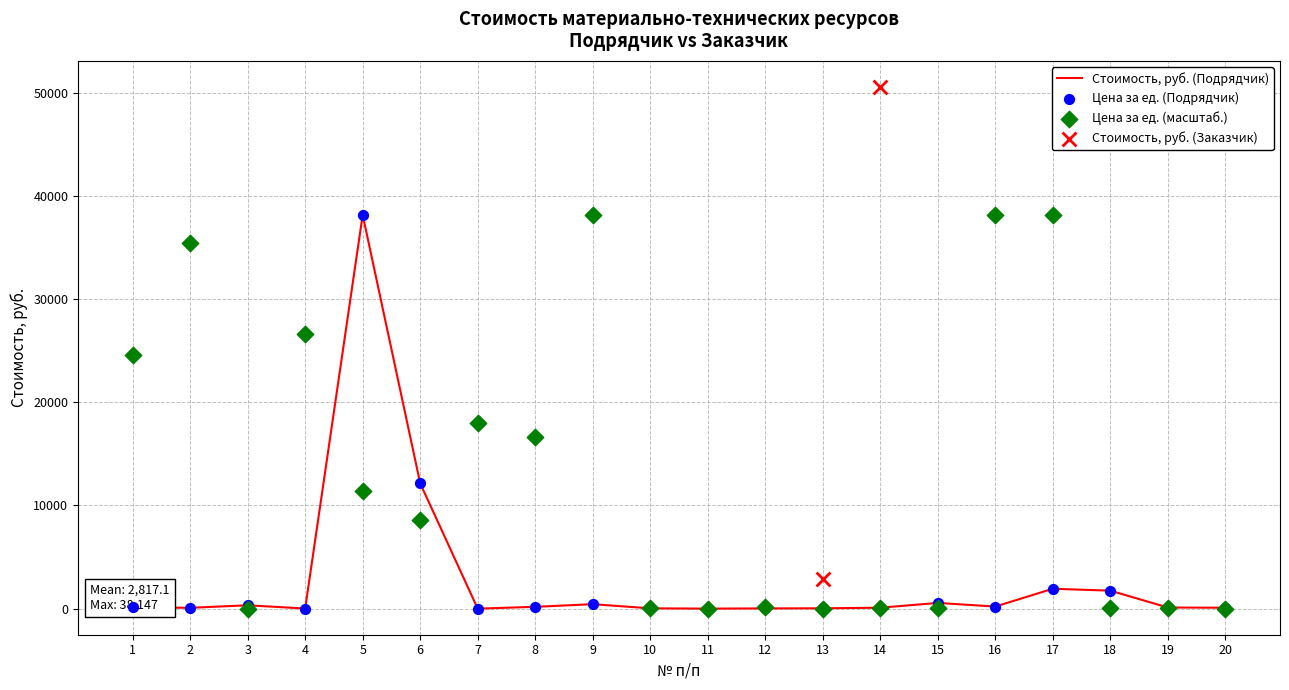

Approximately how many times larger is the value at 13 compared to 16?

0.2